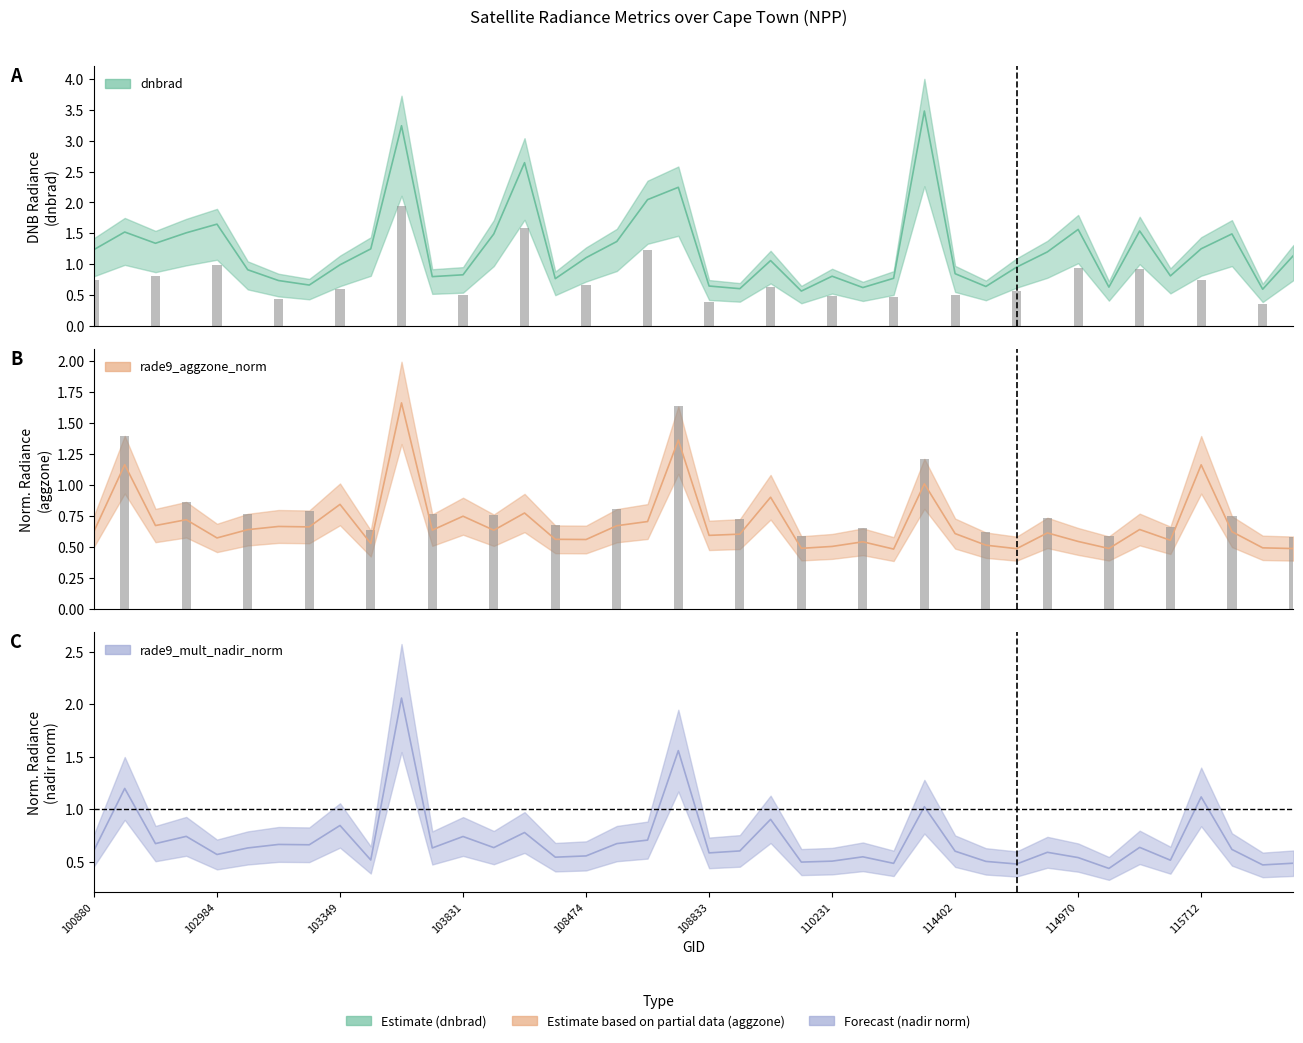

What is the spread (max minus min) of values at 103586?

0.7